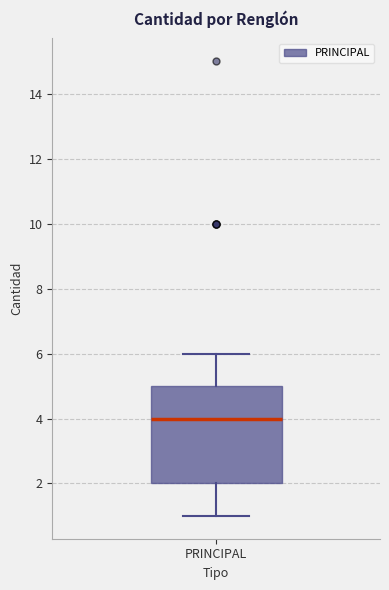

Where does the lower whisker of the box for PRINCIPAL end on the y-axis? The values are not printed on the chart, so give them approximately, as read against the axis.

1